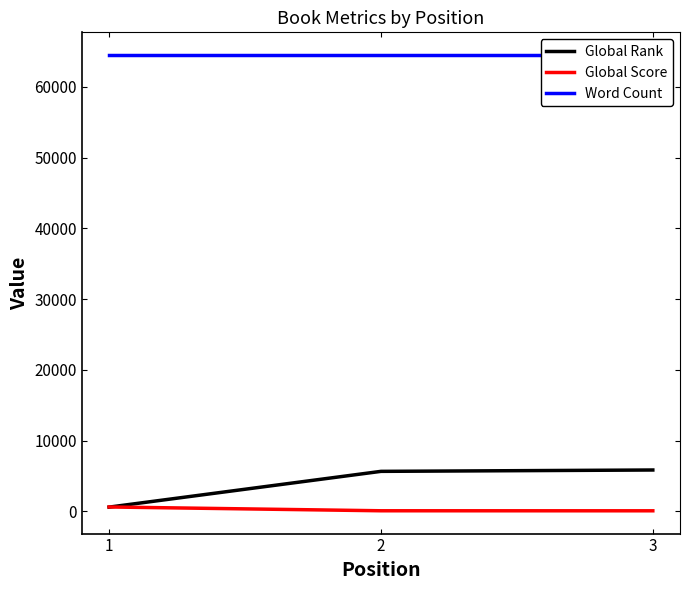

At which label does Global Score reach its minimum?

3